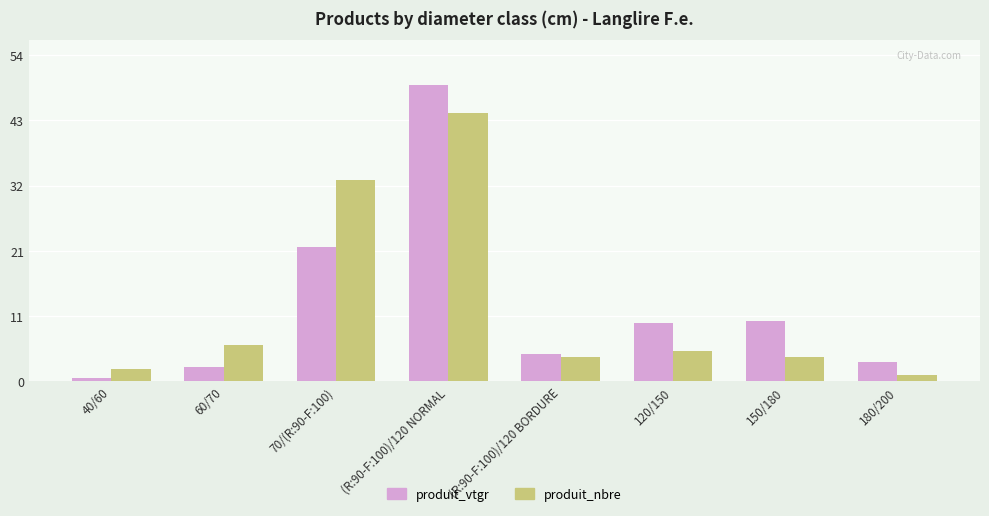

What is the maximum value for produit_vtgr?

48.7